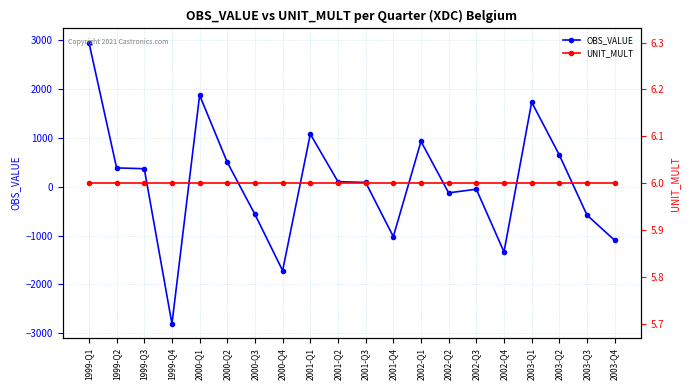

Which series ends up on top after the final intersection of UNIT_MULT and OBS_VALUE?

UNIT_MULT